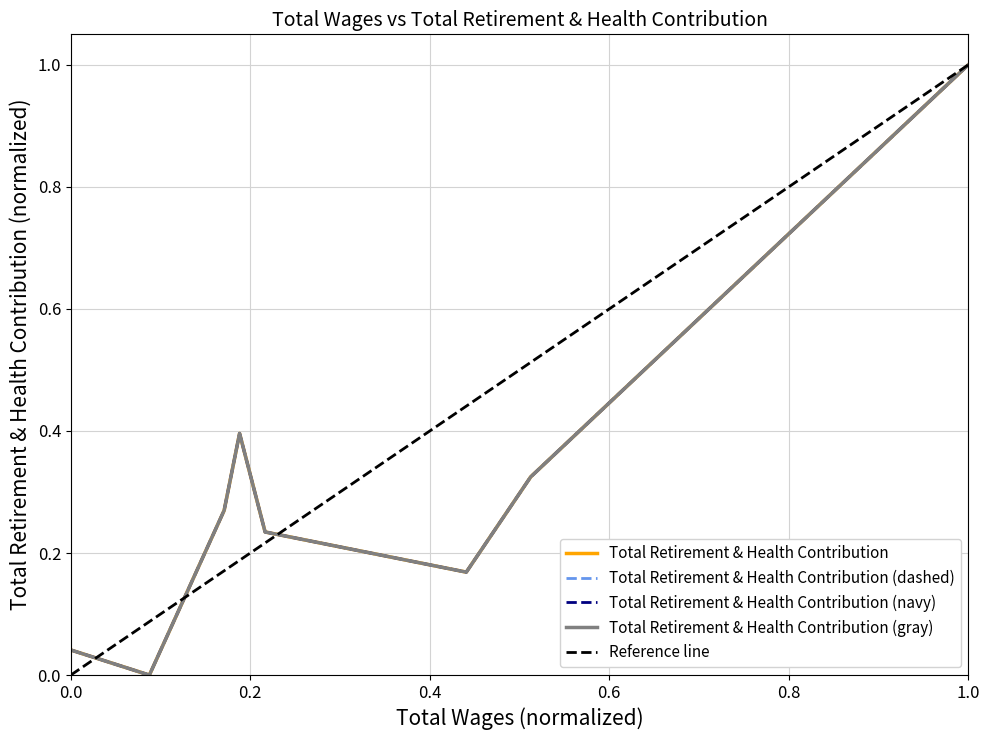

Reading left to right, list all the values displayed in this chart.

0.0	0.0	0.3	0.4	0.2	0.2	0.3	1.0